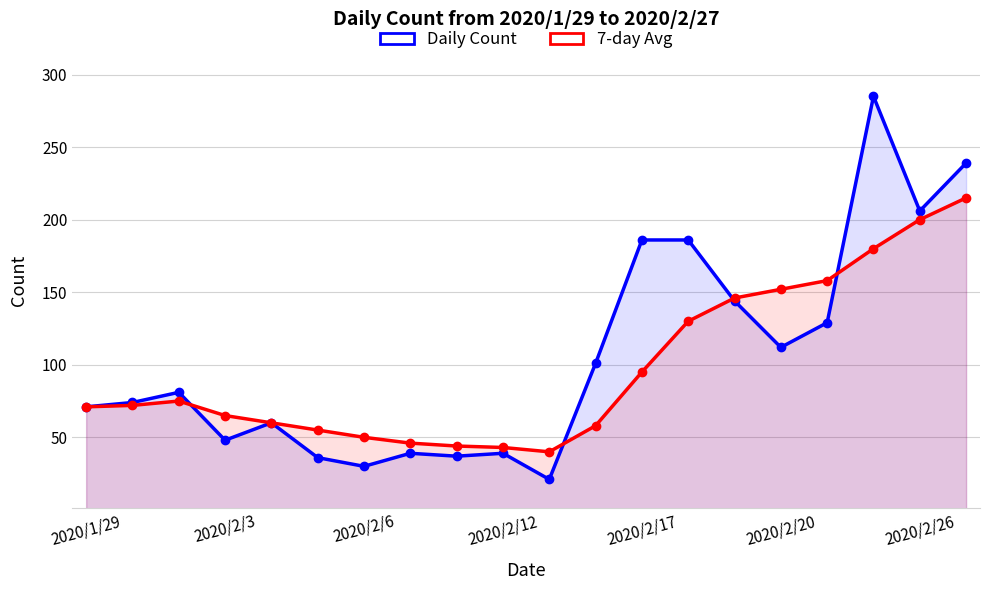

How many data points in Daily Count are less than 81?

10